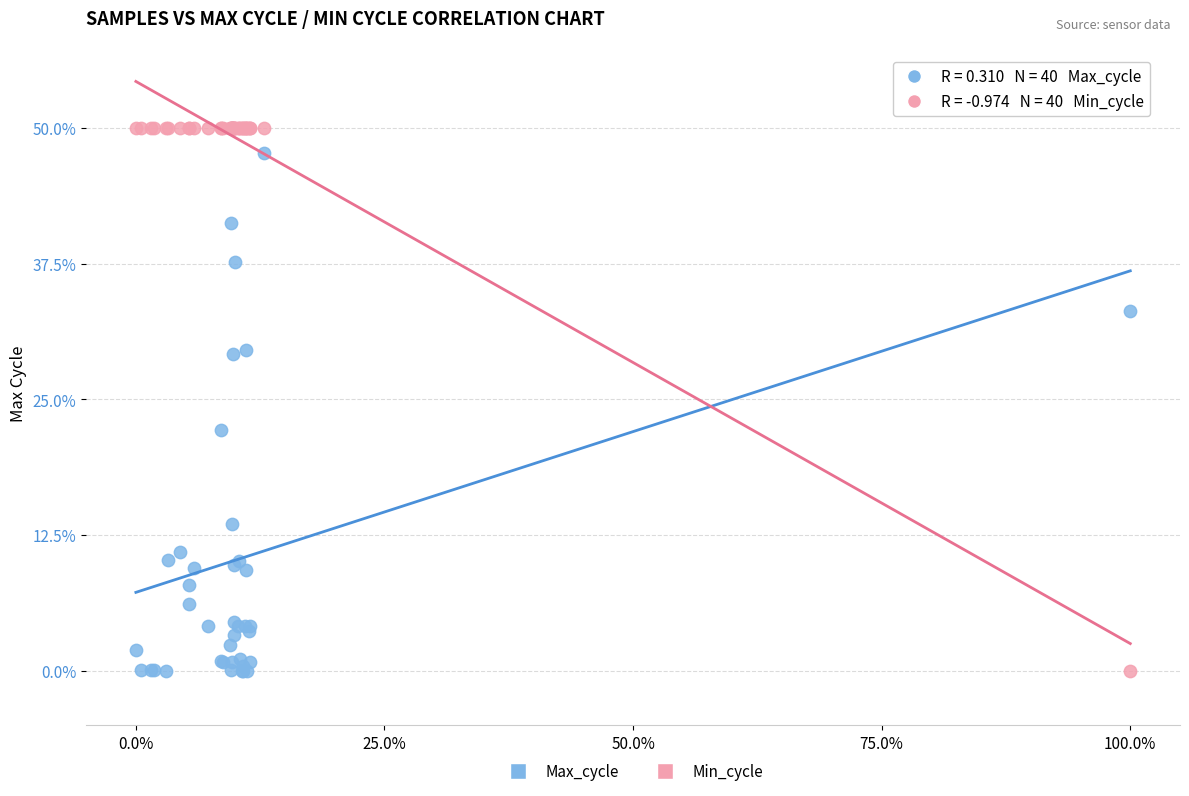

Across all series, what Y value is closest to 25?

22.1